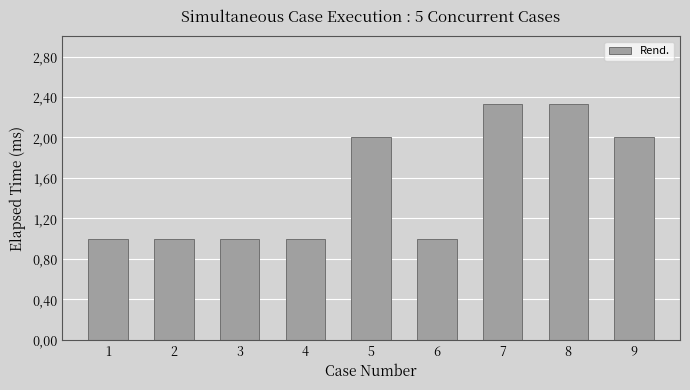

Are the bars grouped side by side (vs. stacked)?

No